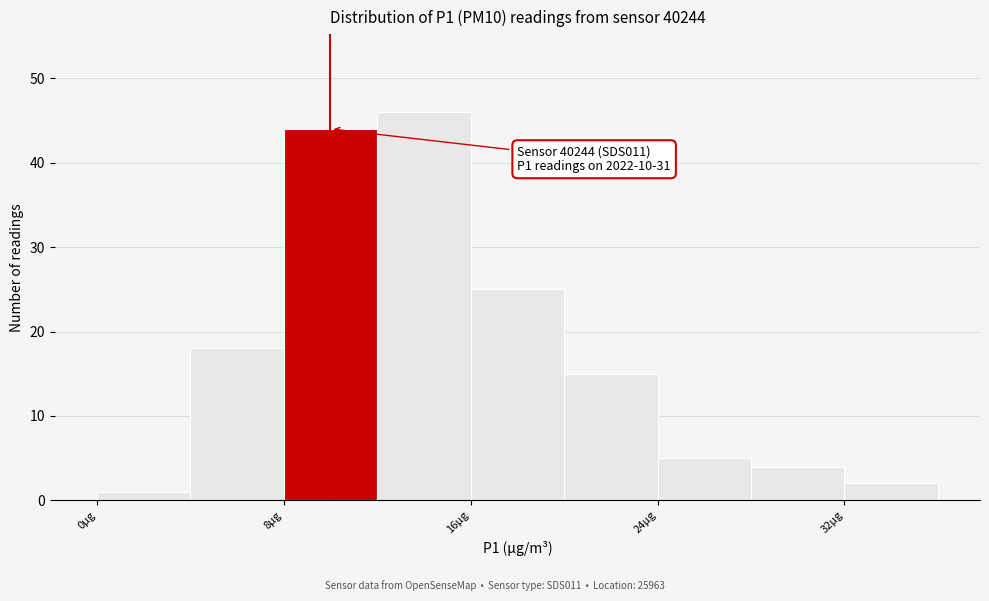

Over which range of the x-axis is the bar tallest?

12 to 16